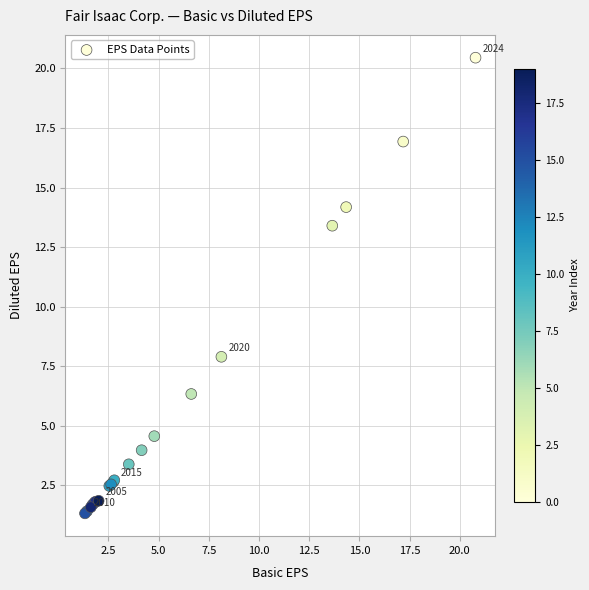

What Y value in the scatter plot is closest to 10?

7.9